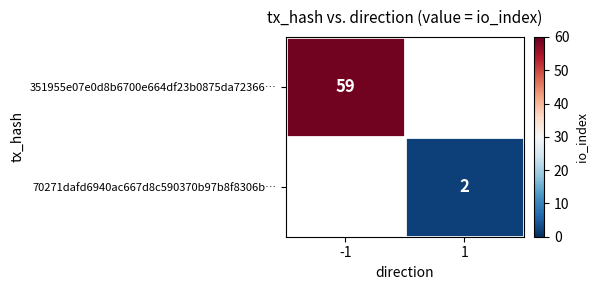

The value of 351955e07e0d8b6700e664df23b0875da72366… at -1 is 59. True or false?

True